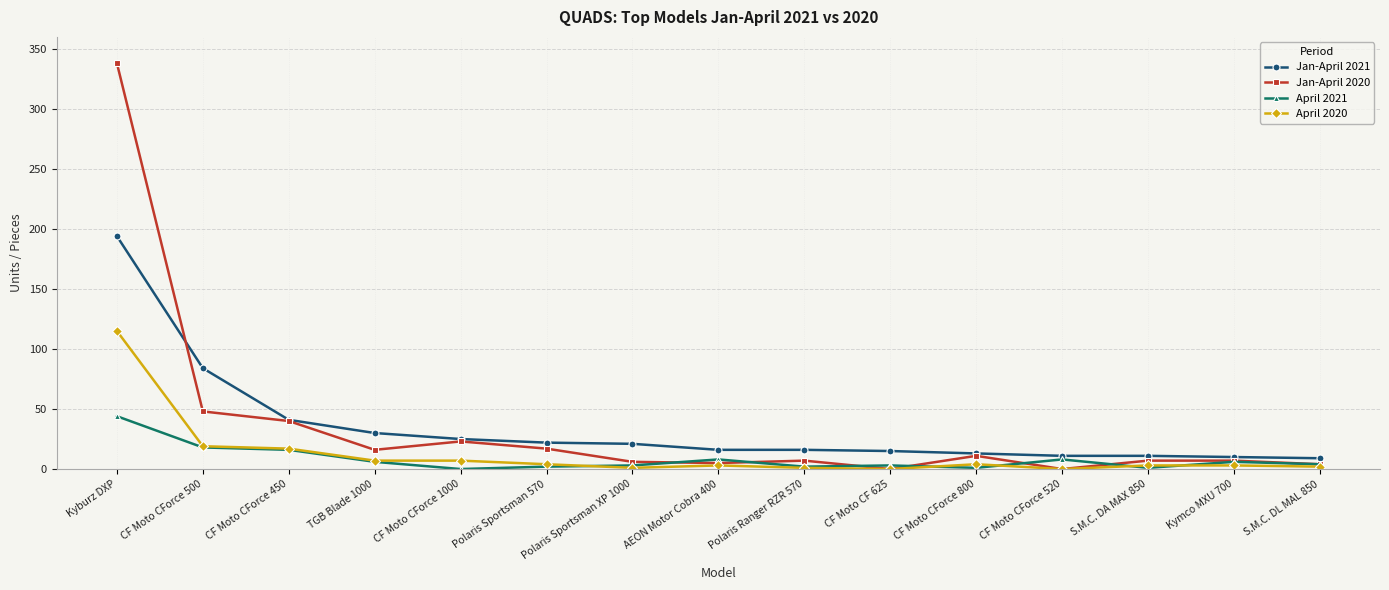

What is the minimum value for Jan-April 2021?

9